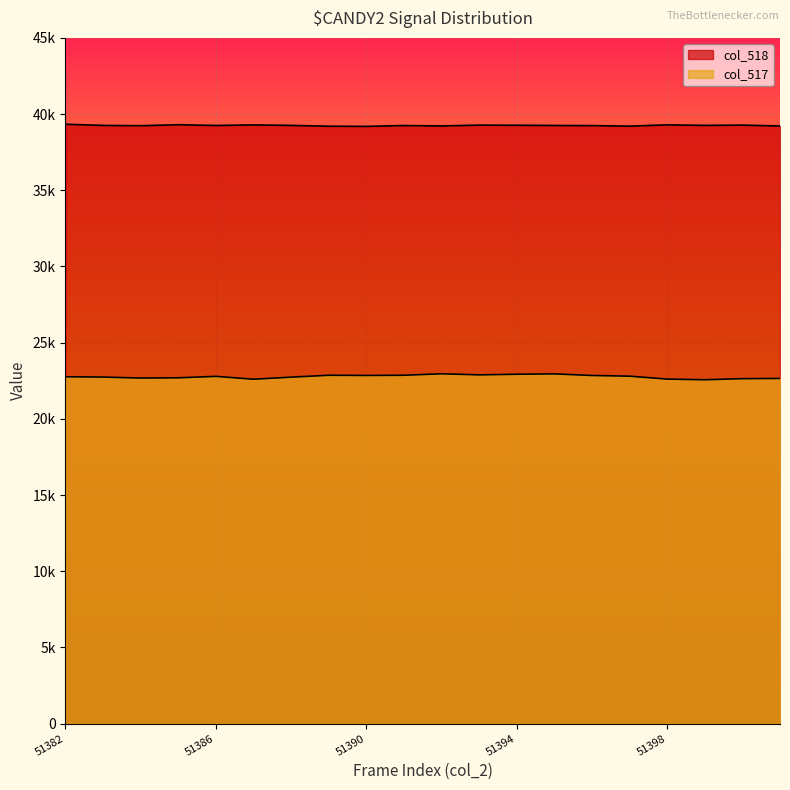

What is the difference between the second highest and second lowest values in the col_517 series?

351